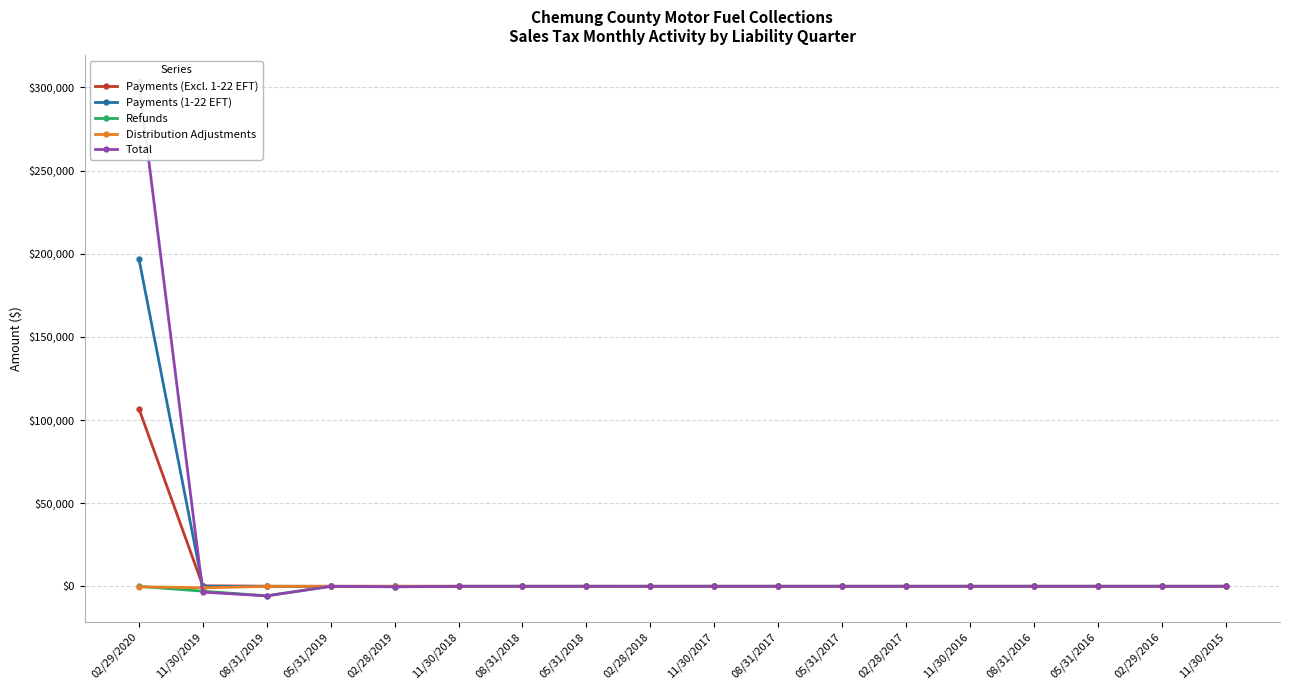

Which series has the largest range (max minus min)?

Total